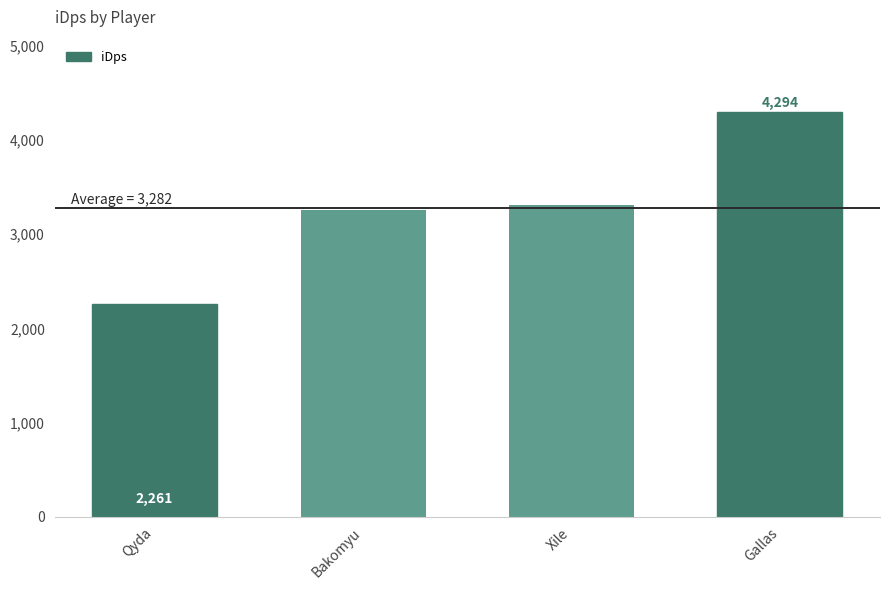

How many categories are shown in the chart?

4